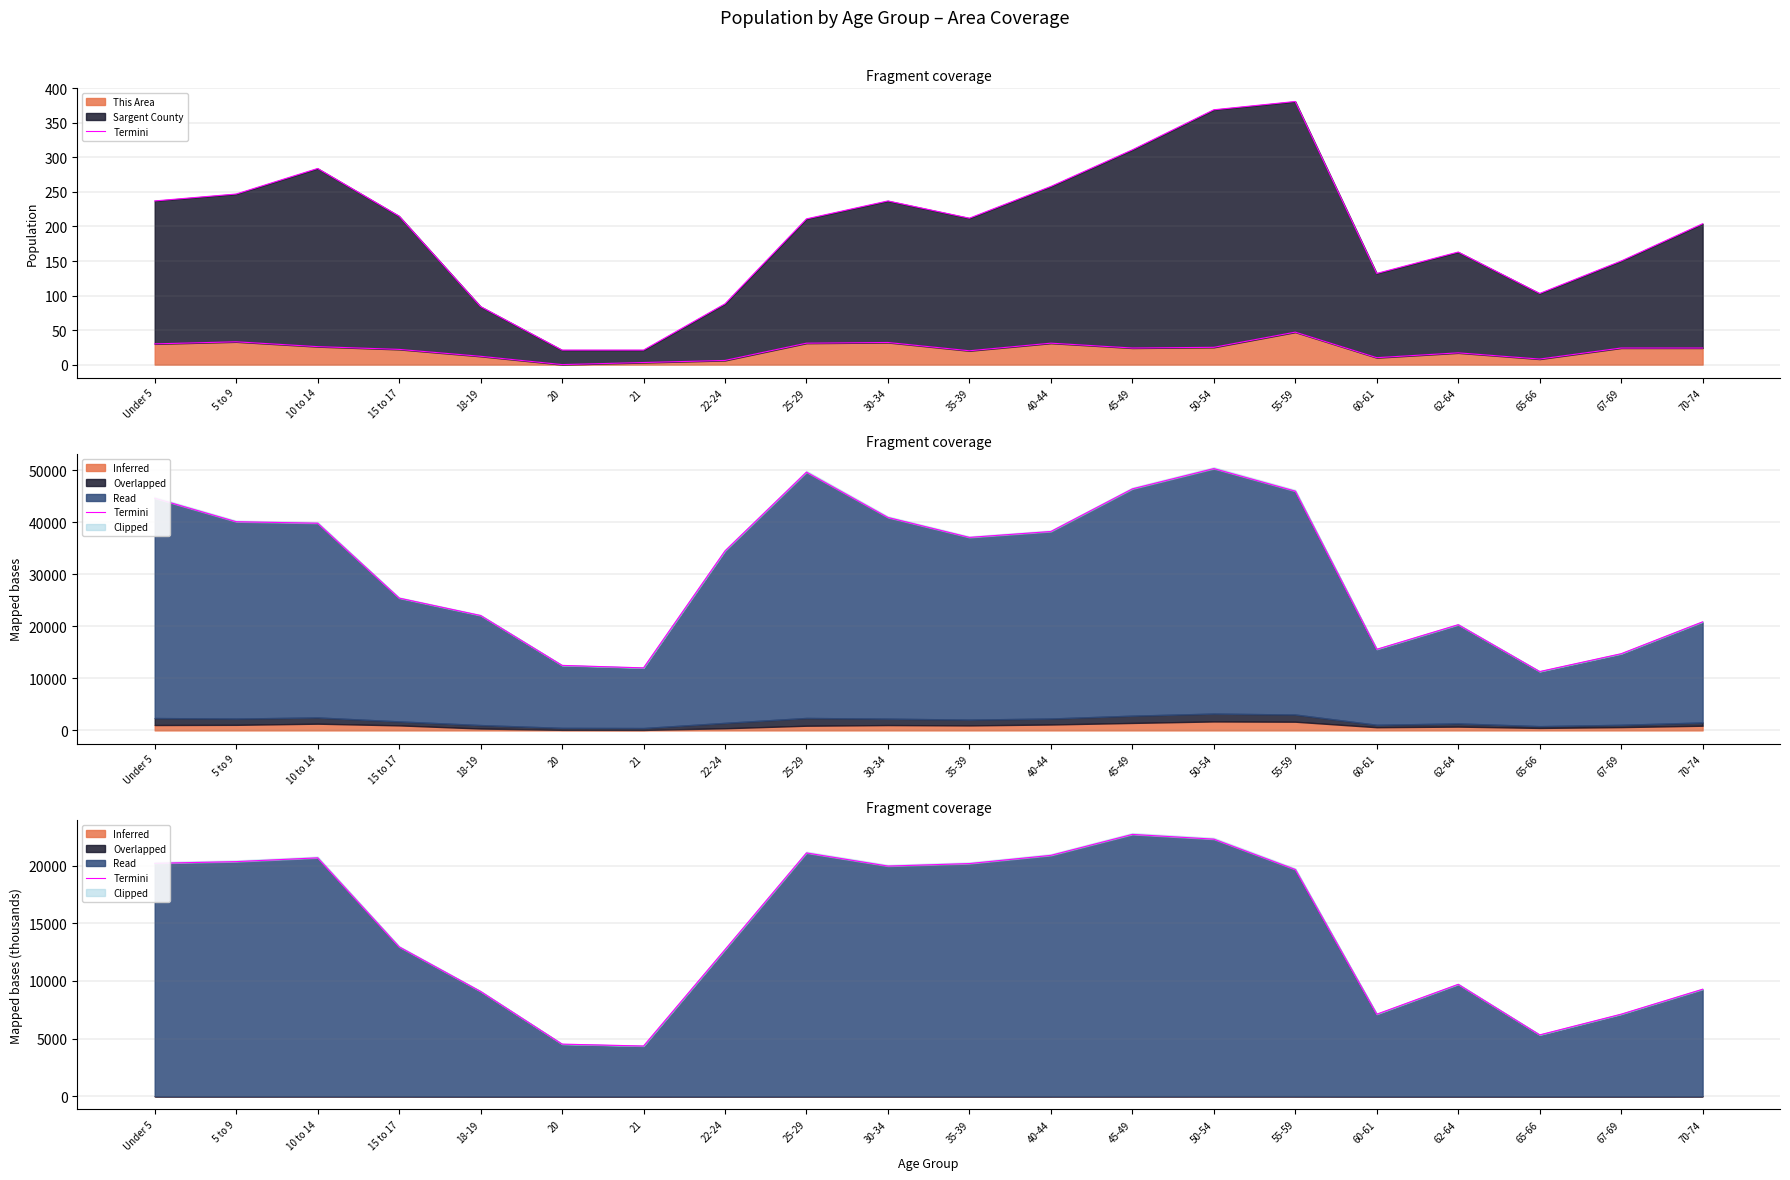

Rank the categories by value from highest to lowest.

45-49, 50-54, 25-29, 40-44, 10 to 14, 5 to 9, Under 5, 35-39, 30-34, 55-59, 15 to 17, 22-24, 62-64, 70-74, 18-19, 67-69, 60-61, 65-66, 20, 21